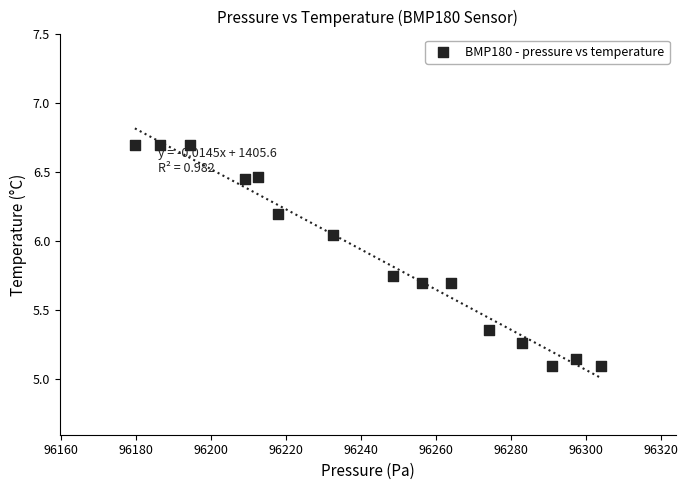

What is the range of X values (max minus min)?

124.2